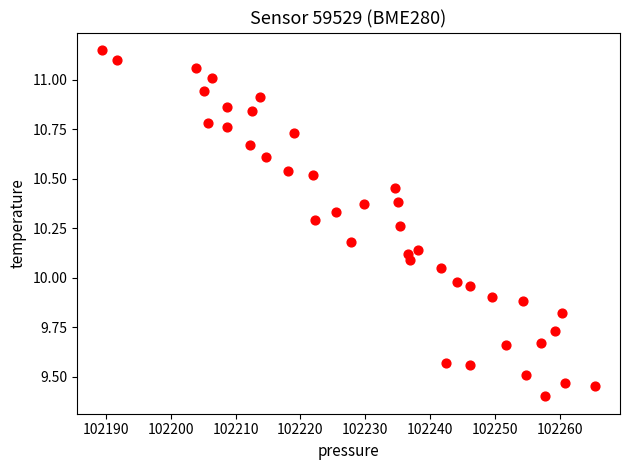

What is the range of X values (max minus min)?

76.2